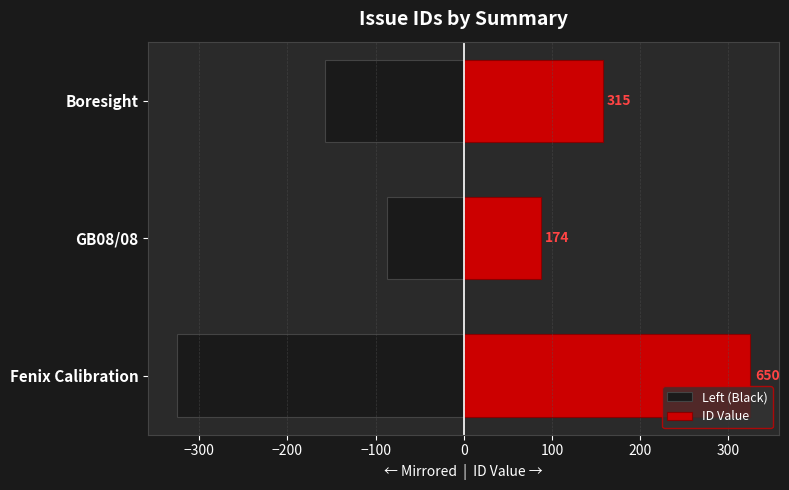

Rank the series by their maximum value, from highest to lowest.

ID Value, Left (Black)